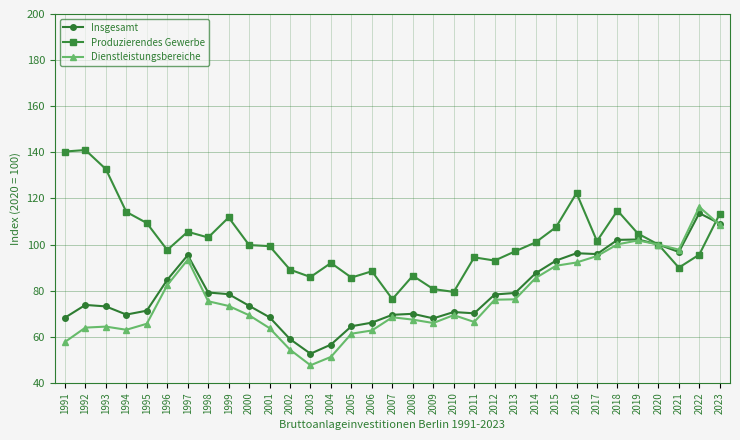

What is the value of the Dienstleistungsbereiche point at the 11th from the left?

63.7